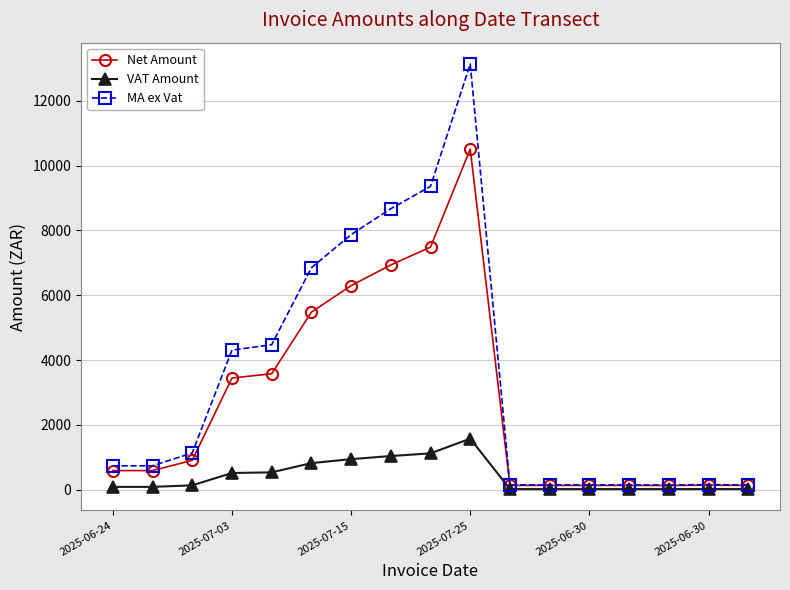

Rank the series by their average value, from highest to lowest.

MA ex Vat, Net Amount, VAT Amount